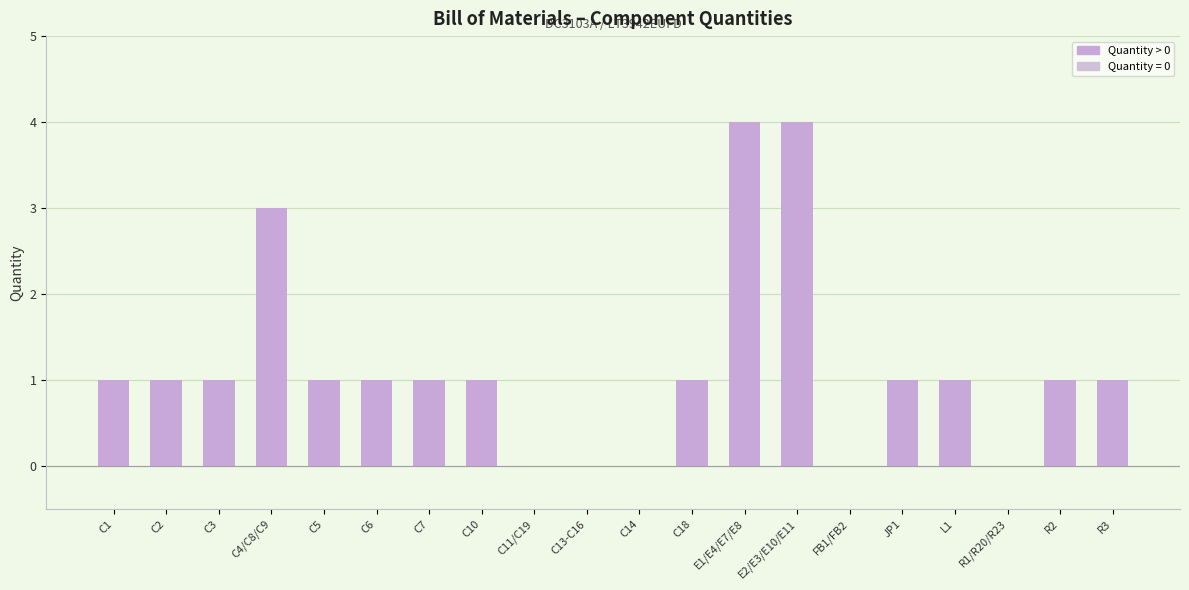

What is the maximum value shown in the chart?

4